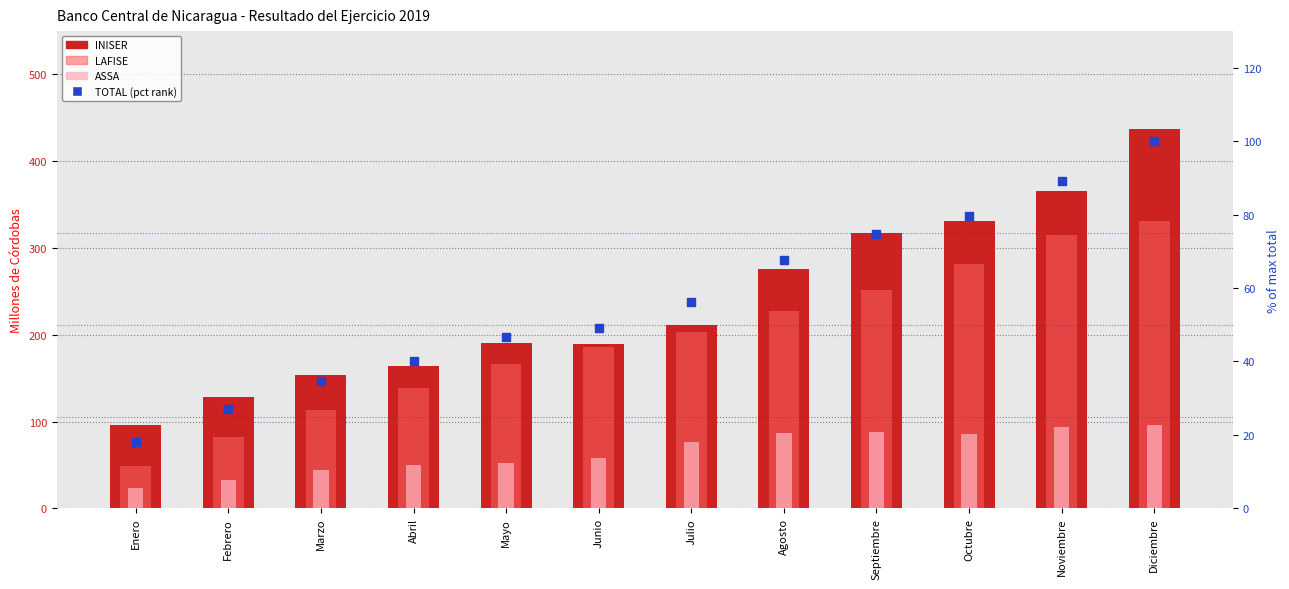

At how many categories does at least one series exceed 198?

6